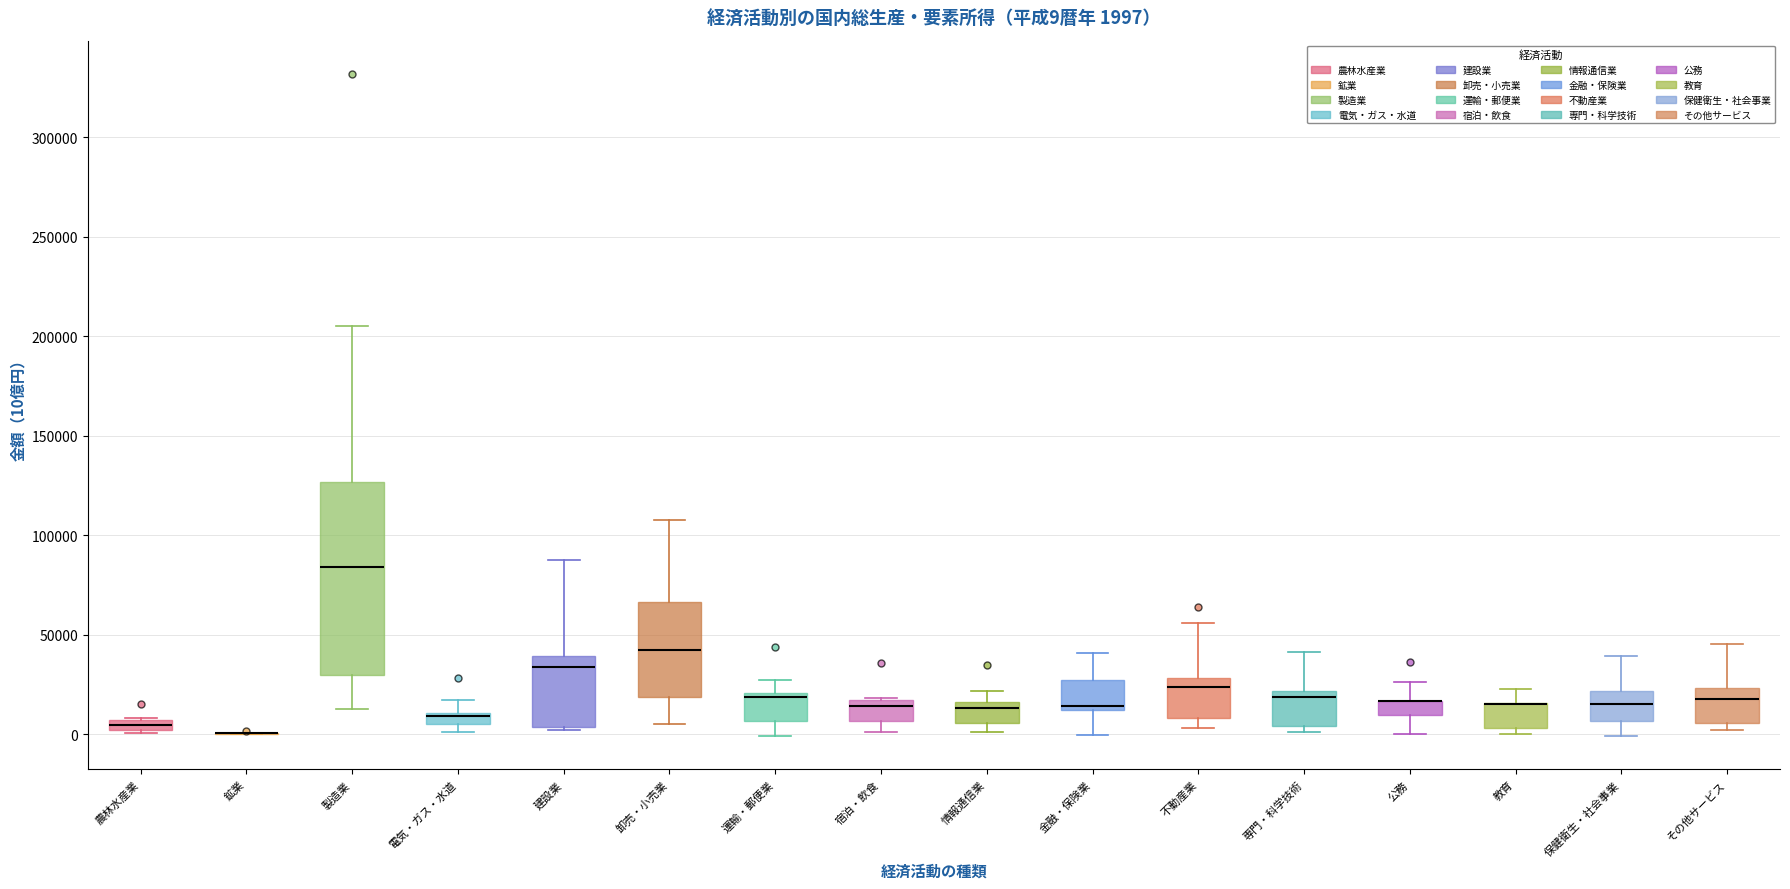

Which box is the tallest, from its lower edge to its upper edge?

製造業